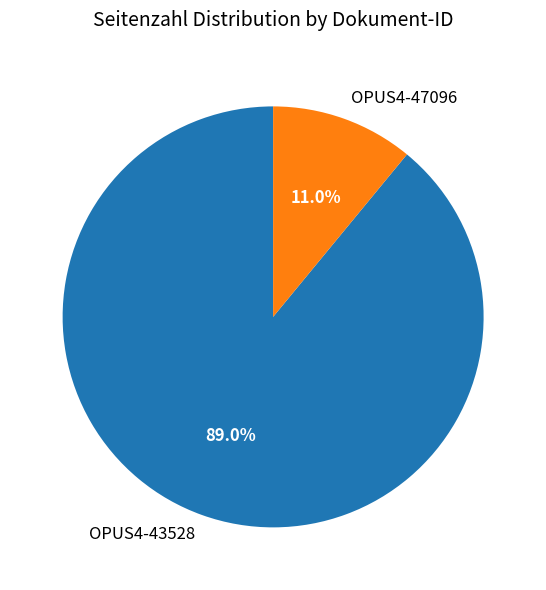

To the nearest percent, what is the difference between the OPUS4-47096 and OPUS4-43528 slice percentages?

78%